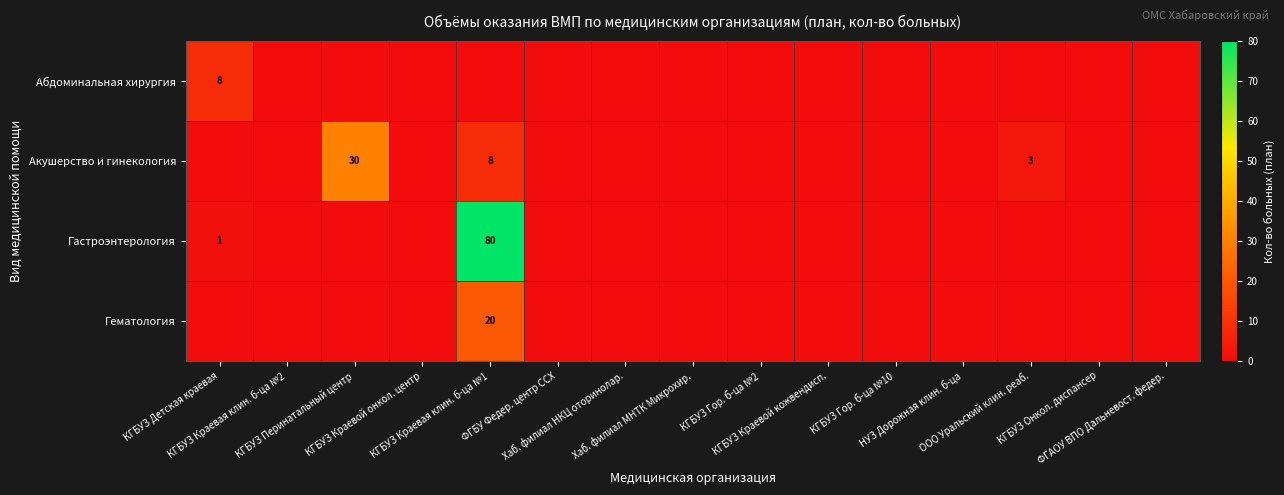

List the series in order of their peak value, lowest first.

Абдоминальная хирургия, Гематология, Акушерство и гинекология, Гастроэнтерология